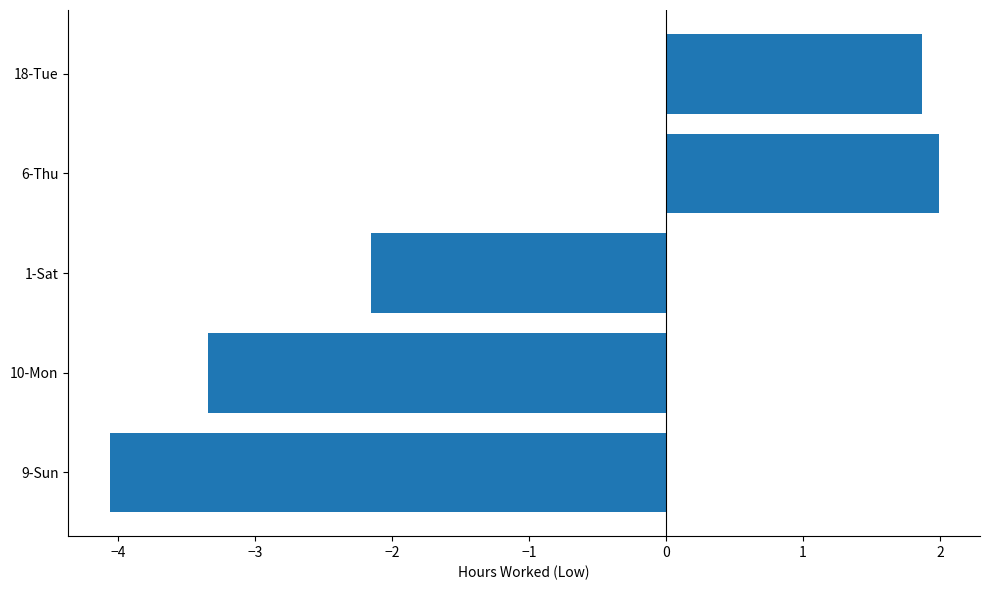

Rank the categories by value from highest to lowest.

6-Thu, 18-Tue, 1-Sat, 10-Mon, 9-Sun